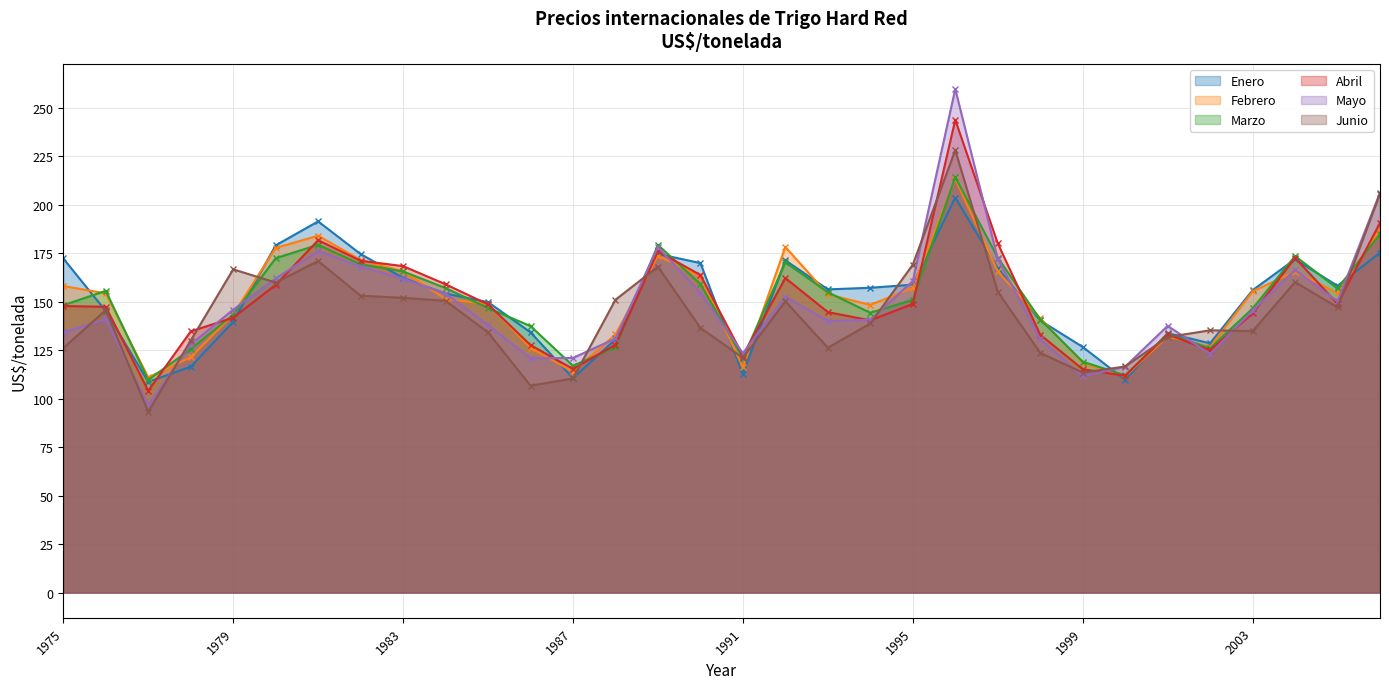

At which category does Marzo reach its first local valley?

1977